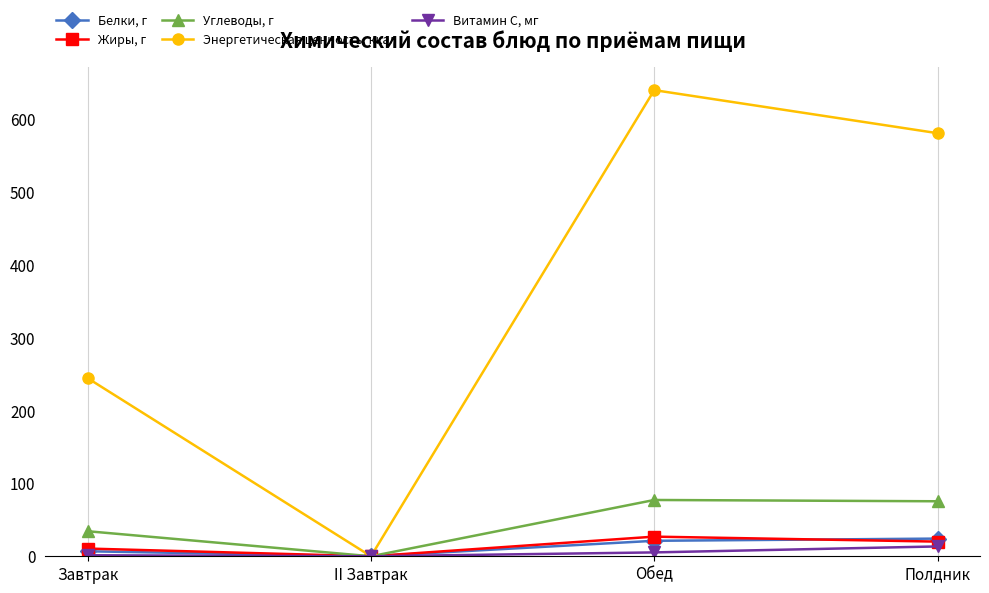

Between Завтрак and Обед, which series saw the biggest shift?

Энергетическая ценность, ккал